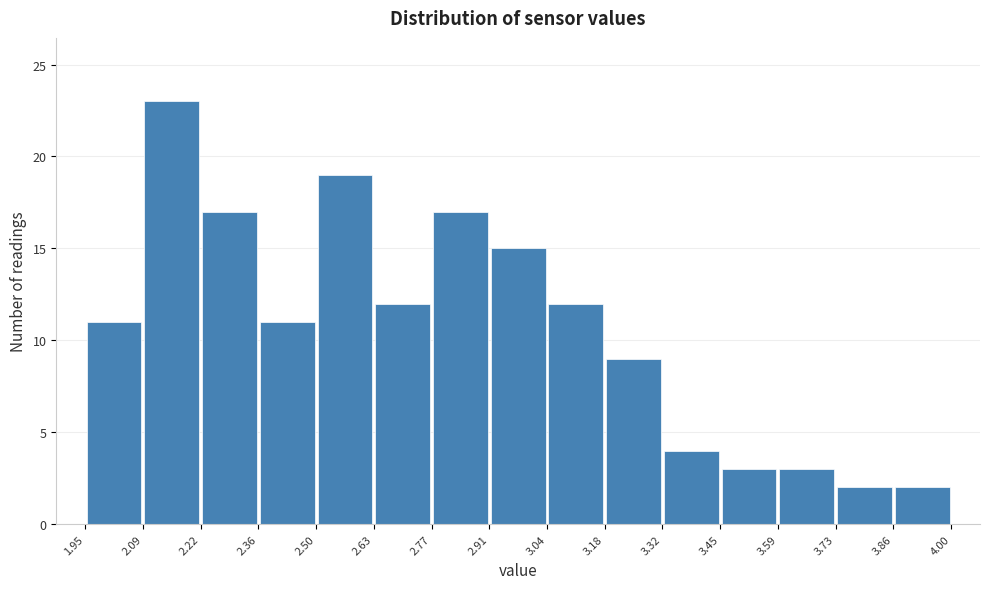

Reading left to right, transcribe this chart: for each bar, give the range it covers on the x-axis and its height. The values are not printed on the chart, so give them approximately, as read against the axis.

1.95 to 2.09: 11
2.09 to 2.22: 23
2.22 to 2.36: 17
2.36 to 2.50: 11
2.50 to 2.63: 19
2.63 to 2.77: 12
2.77 to 2.91: 17
2.91 to 3.04: 15
3.04 to 3.18: 12
3.18 to 3.32: 9
3.32 to 3.45: 4
3.45 to 3.59: 3
3.59 to 3.73: 3
3.73 to 3.86: 2
3.86 to 4.00: 2